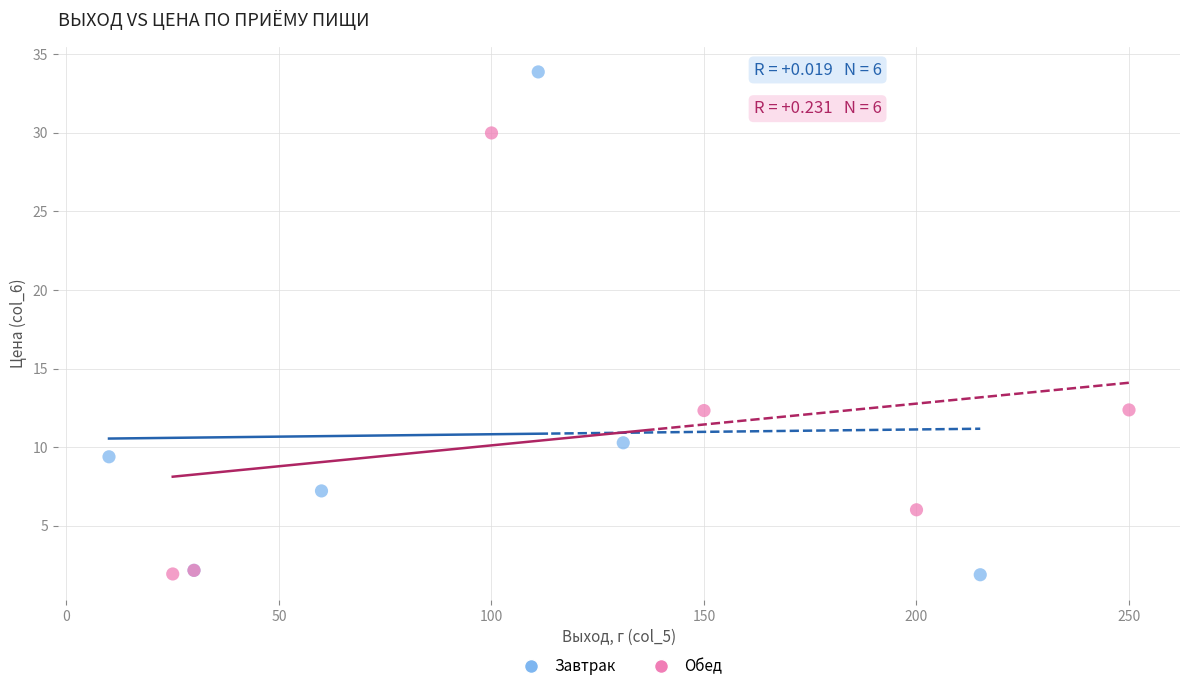

Which series reaches the maximum Y coordinate?

Завтрак